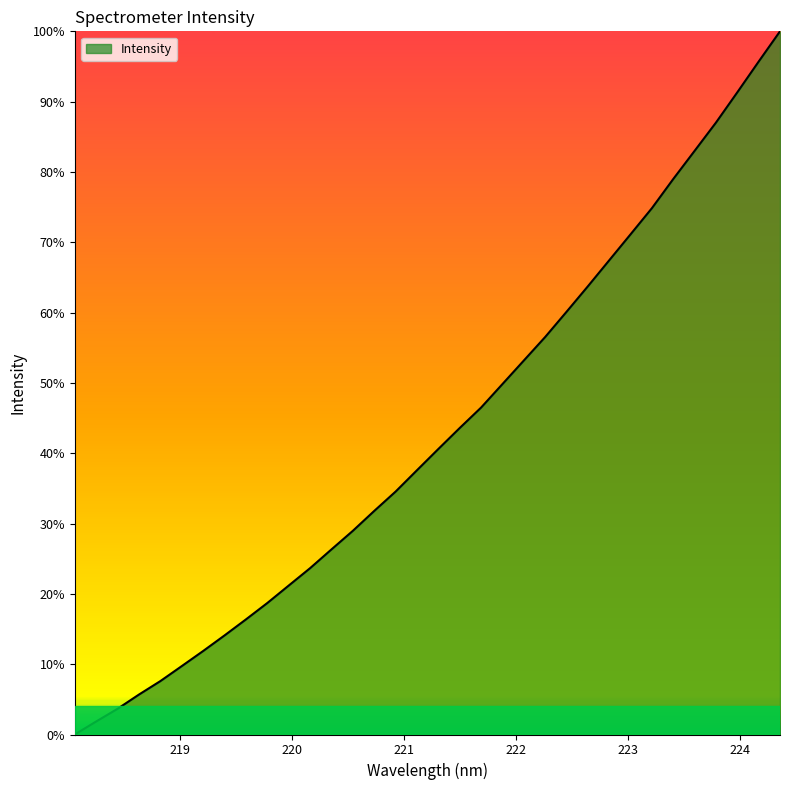

What is the difference between the maximum and minimum values?

100.0